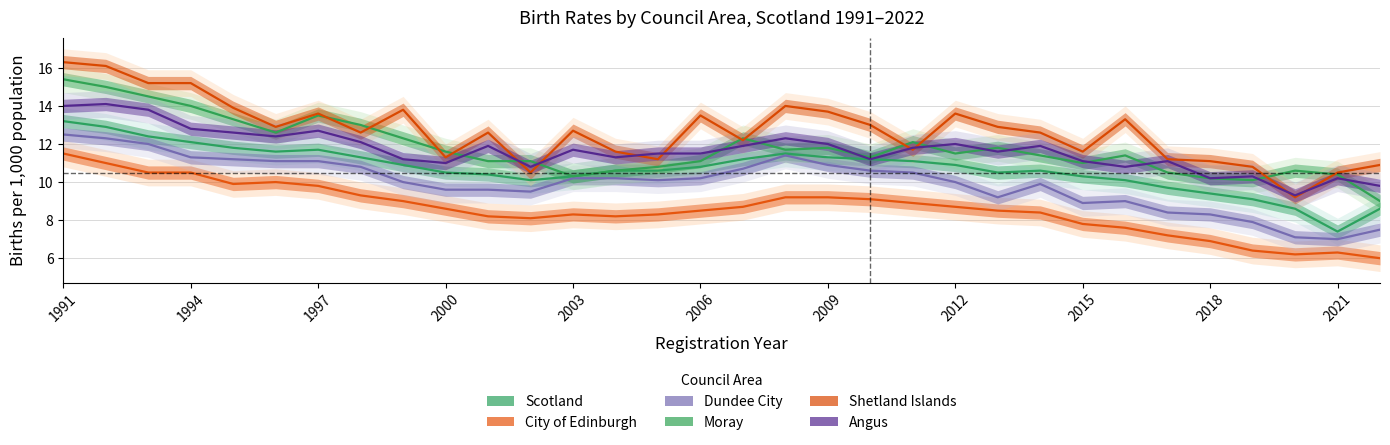

The Shetland Islands series shows 19.2 at 13. True or false?

False